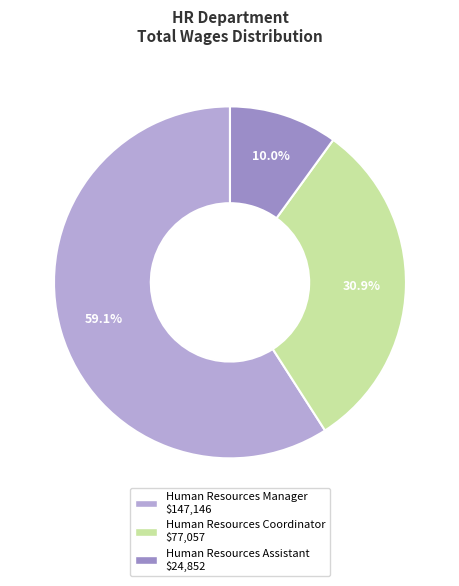

To the nearest percent, what is the difference between the Human Resources Assistant and Human Resources Manager slice percentages?

49%